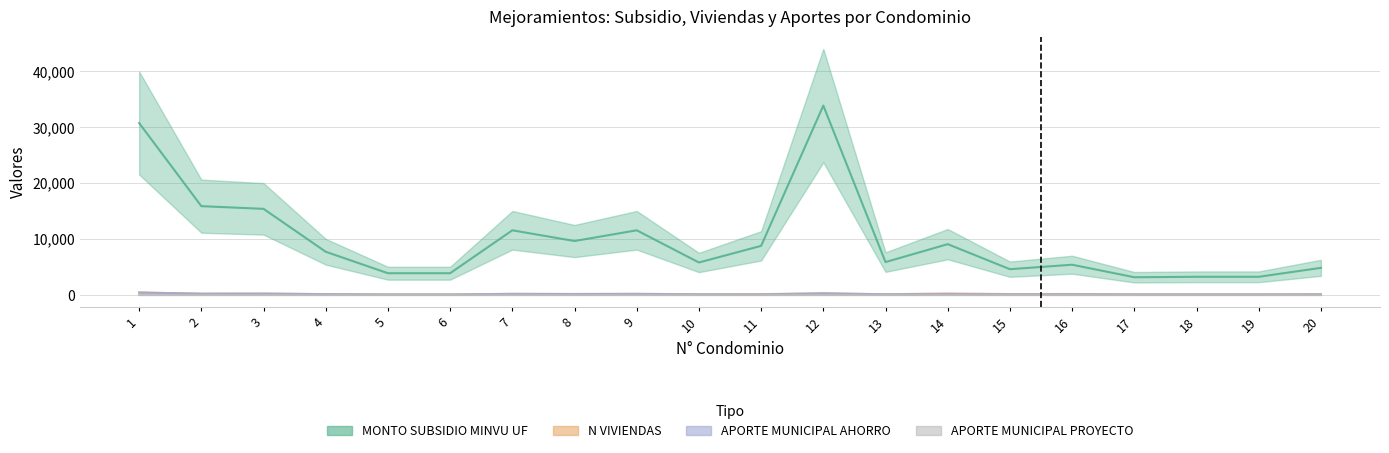

What is the sum of all N VIVIENDAS values?

2588